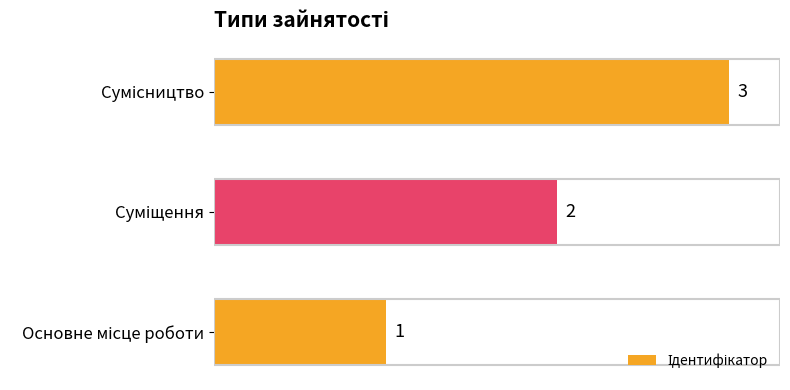

What is the sum of all values?

6